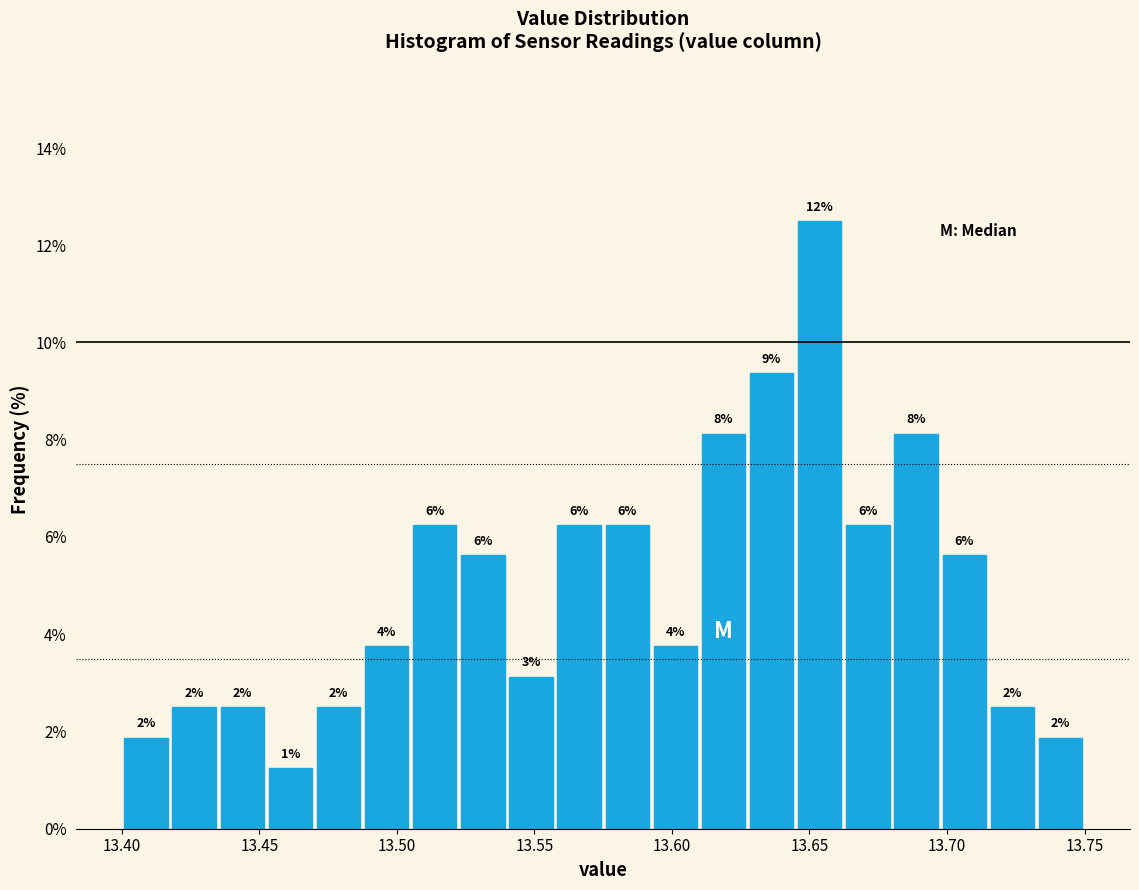

Around what value on the x-axis is the tallest bar? Give the approximate position of its centre, as read against the axis.

13.655